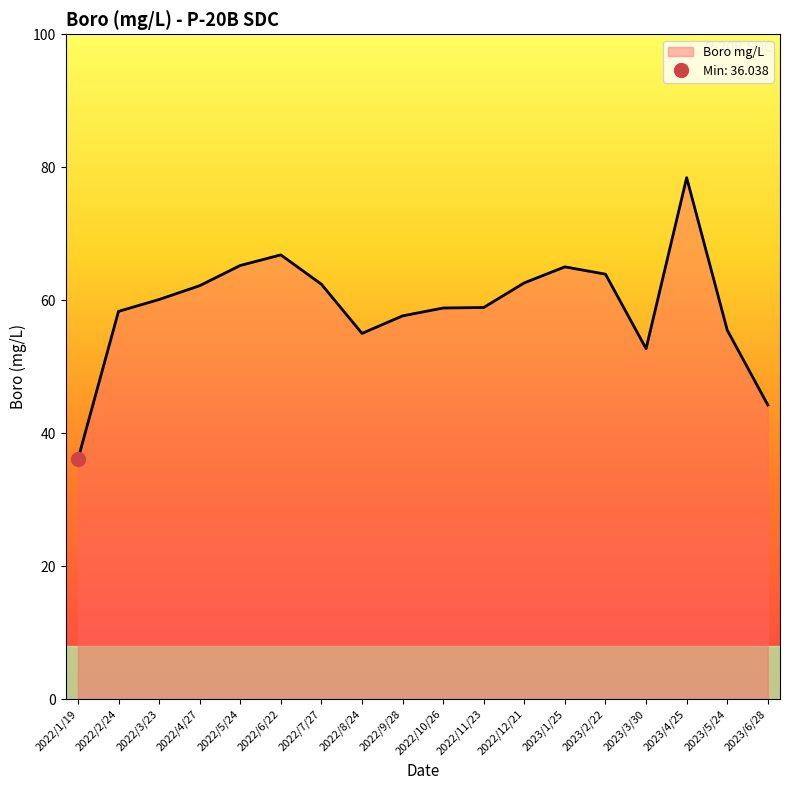

What is the difference between the second highest and second lowest values?

22.6